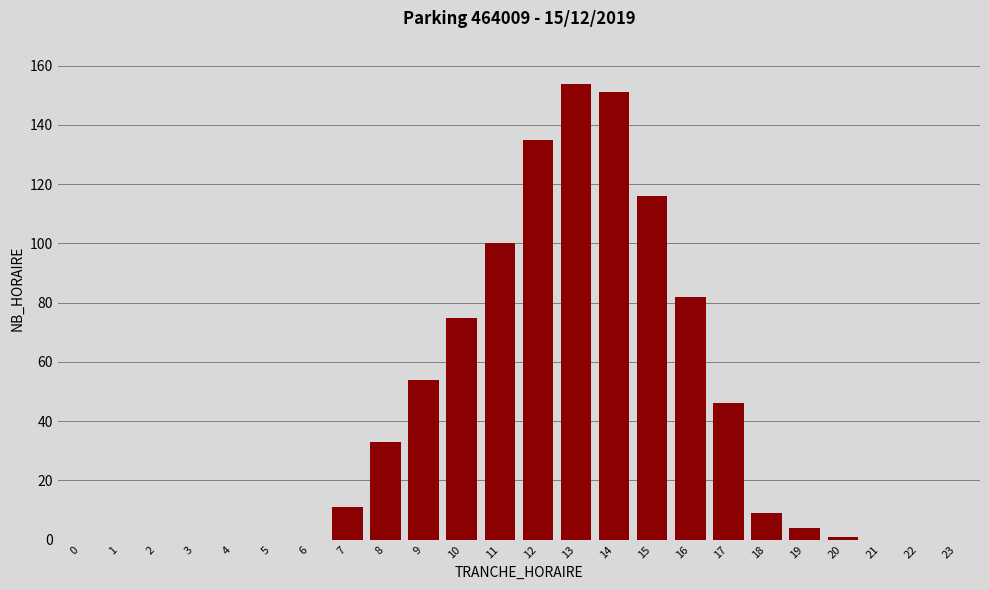

Reading right to left, what are all the values shown in this chart?

23=0	22=0	21=0	20=1	19=4	18=9	17=46	16=82	15=116	14=151	13=154	12=135	11=100	10=75	9=54	8=33	7=11	6=0	5=0	4=0	3=0	2=0	1=0	0=0